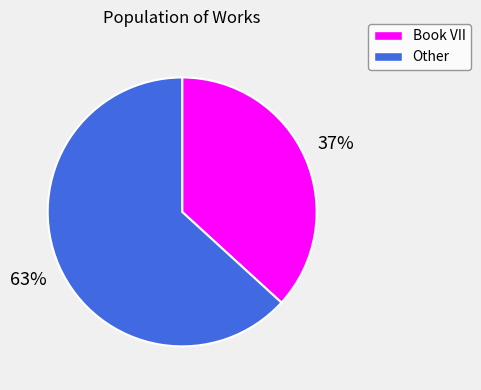

What is the smallest slice in the pie chart?

Book VII